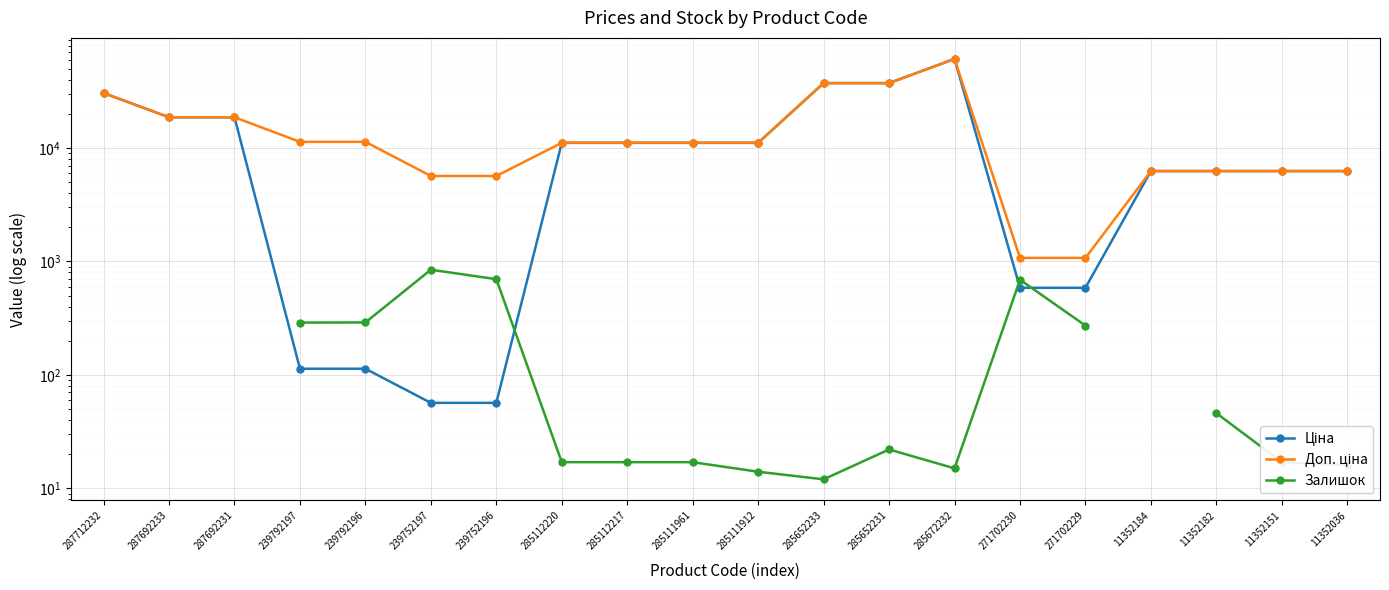

What is the value of the Залишок point at the 15th from the left?

690.0